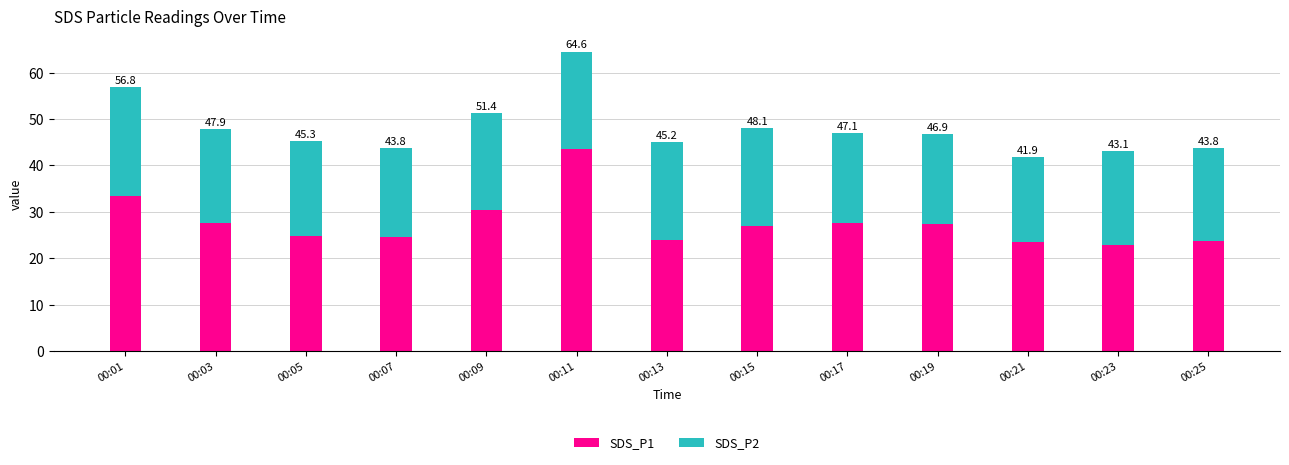

The SDS_P1 series shows 23.8 at 00:25. True or false?

True